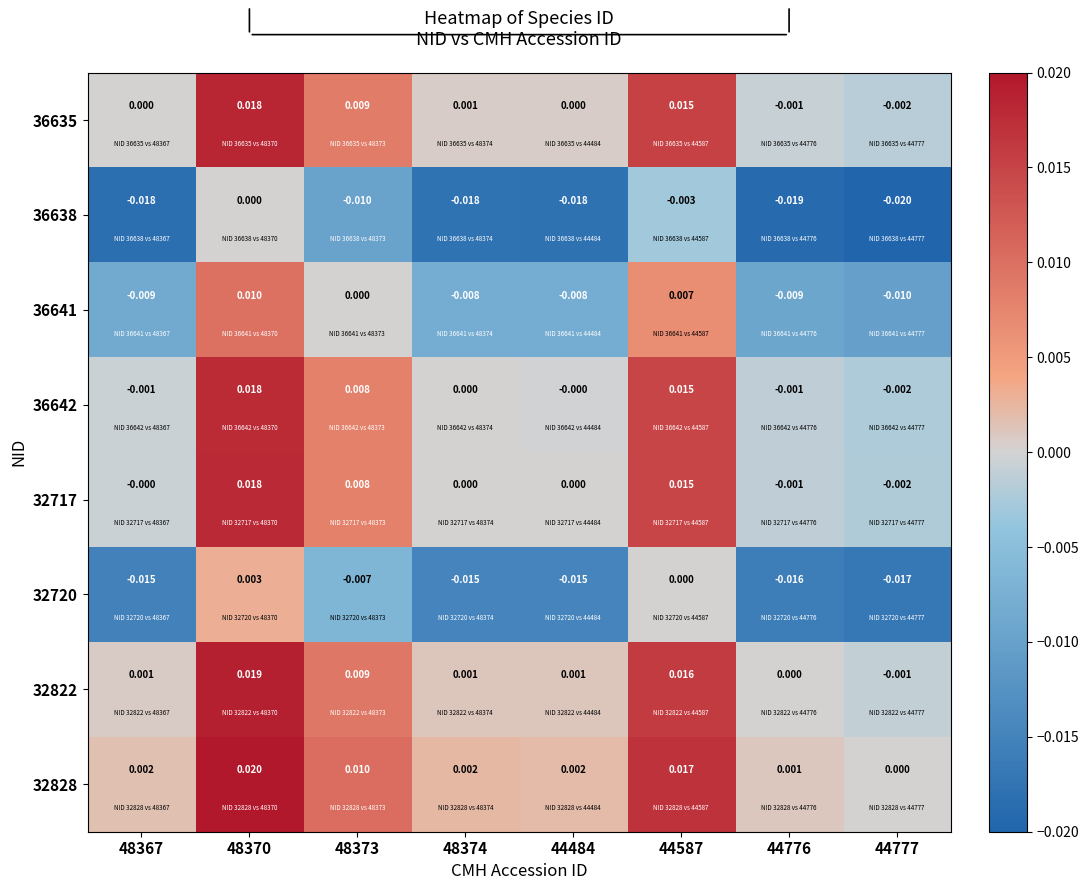

Is the value of 36642 at 48373 greater than the value of 32720 at 48367?

Yes